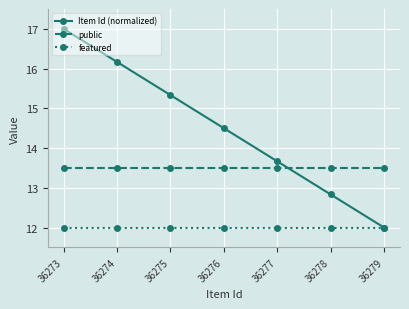

At which category does the chart reach its peak across all series?

36273